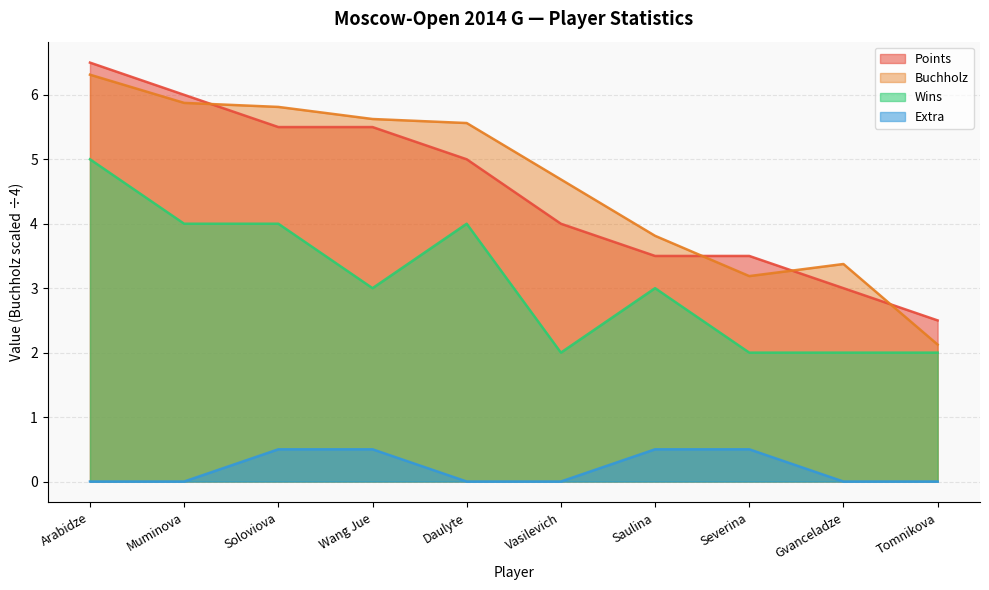

At which label does Extra reach its minimum?

Arabidze